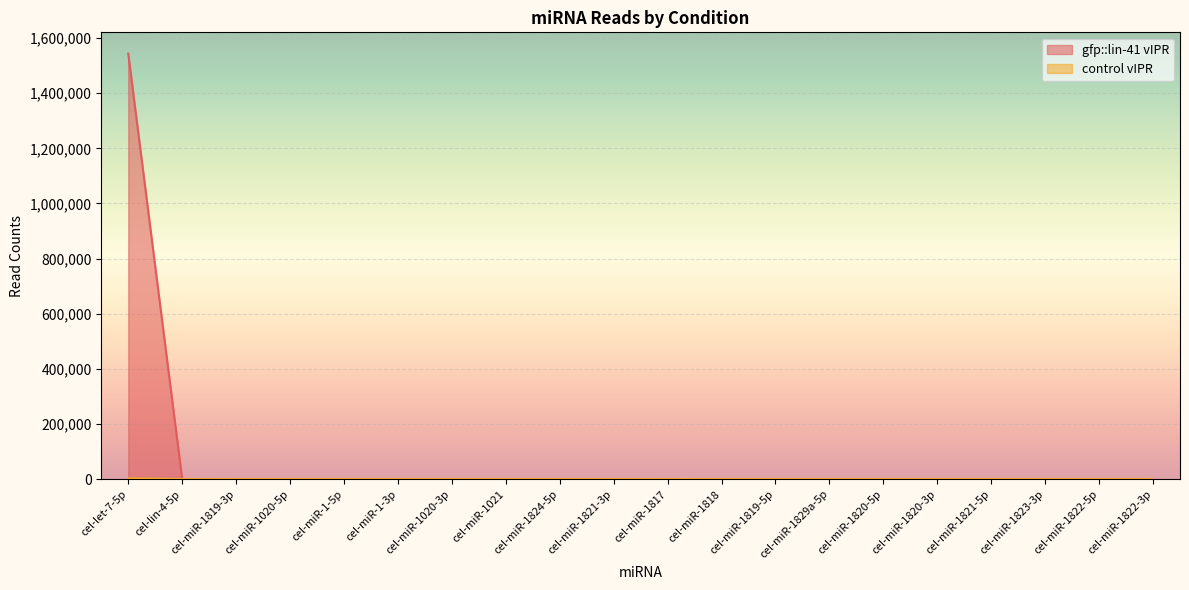

What is the average value of the gfp::lin-41 vIPR series?

77196